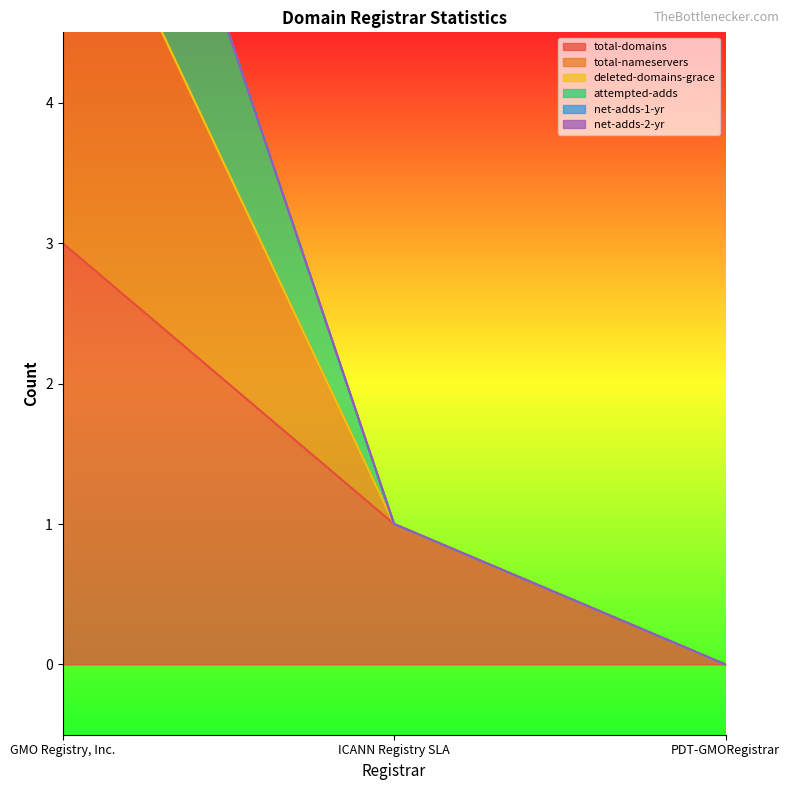

What is the sum of the attempted-adds values at ICANN Registry SLA and PDT-GMORegistrar?

1